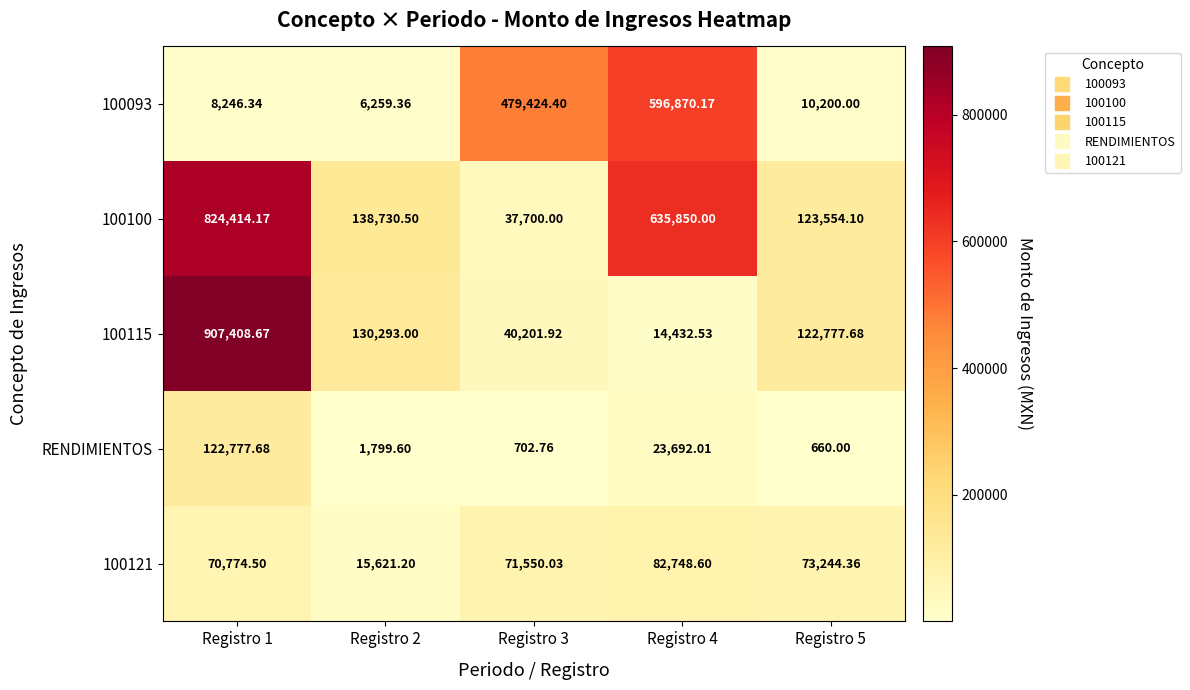

Is the value of 100100 at Registro 5 greater than the value of RENDIMIENTOS at Registro 5?

Yes